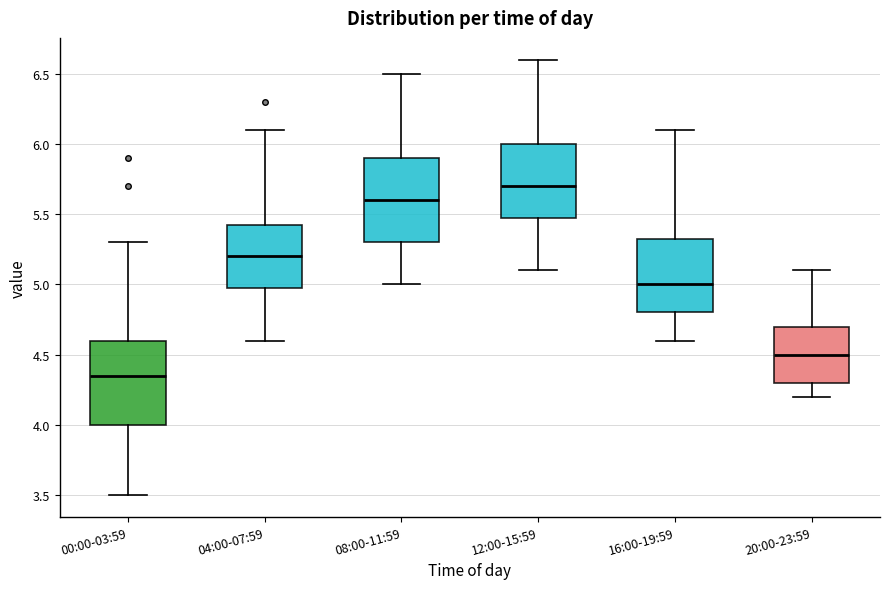

Reading left to right, transcribe this box plot: for each box, give where its median line is, the range the box spans, and where its two whiskers end, as read against the y-axis. The values are not printed on the chart, so give them approximately, as read against the axis.

00:00-03:59: median 4.35, box 4.00 to 4.60, whiskers 3.50 to 5.30
04:00-07:59: median 5.20, box 5.00 to 5.45, whiskers 4.60 to 6.10
08:00-11:59: median 5.60, box 5.30 to 5.90, whiskers 5.00 to 6.50
12:00-15:59: median 5.70, box 5.50 to 6.00, whiskers 5.10 to 6.60
16:00-19:59: median 5.00, box 4.80 to 5.35, whiskers 4.60 to 6.10
20:00-23:59: median 4.50, box 4.30 to 4.70, whiskers 4.20 to 5.10